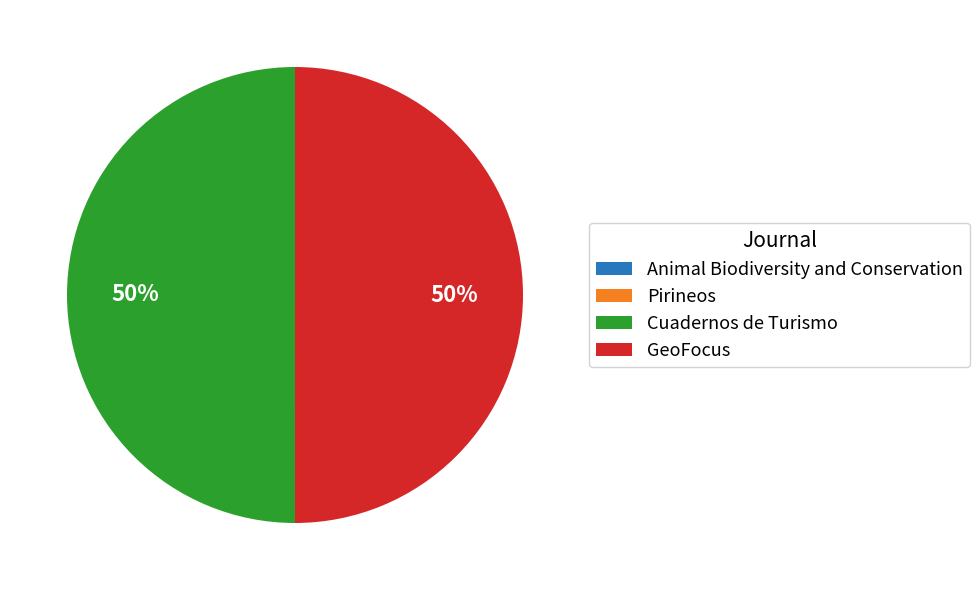

True or false: GeoFocus accounts for 50% of the total.

True